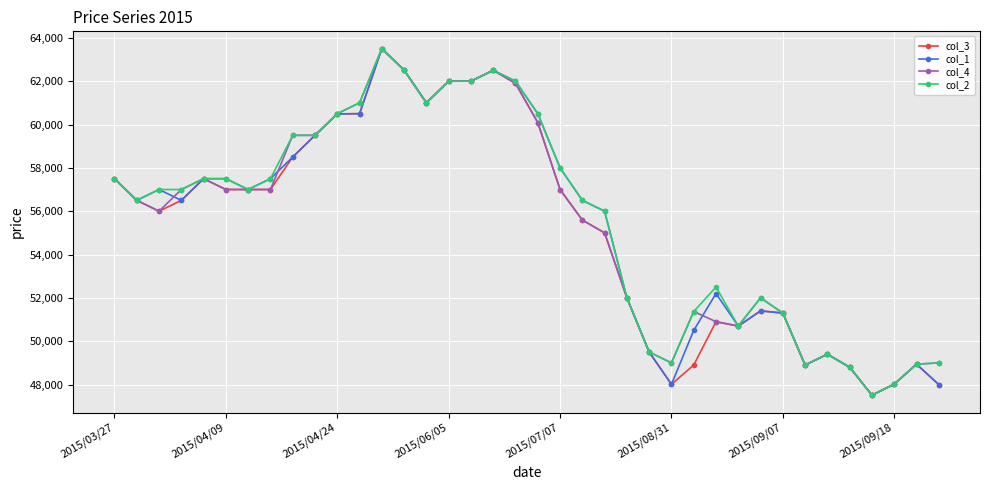

What is the lowest value of the col_3 series?

47510